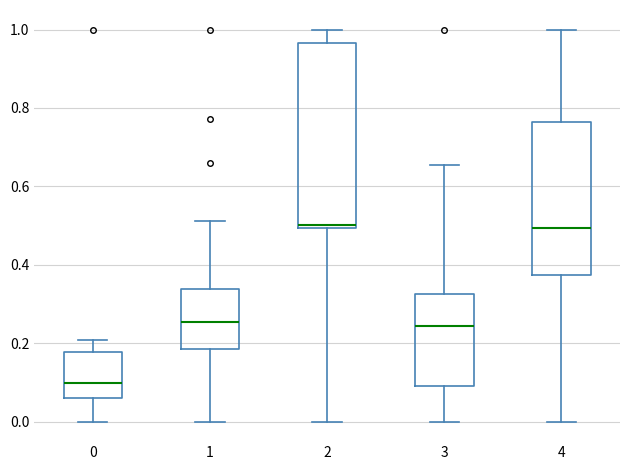

Which box's median line is the lowest?

0